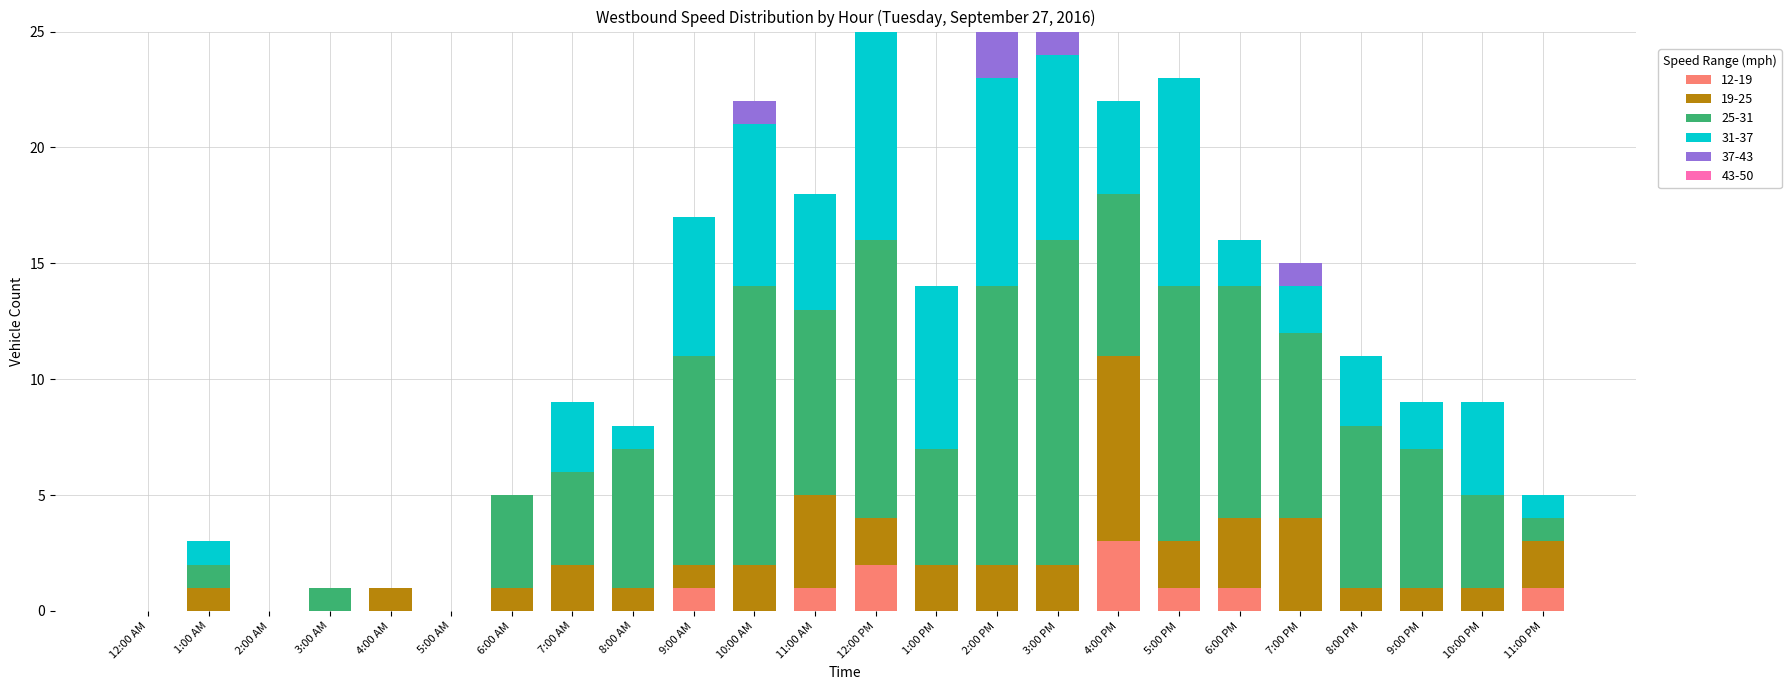

Is it true that 12-19 equals 1 at 6:00 AM?

False